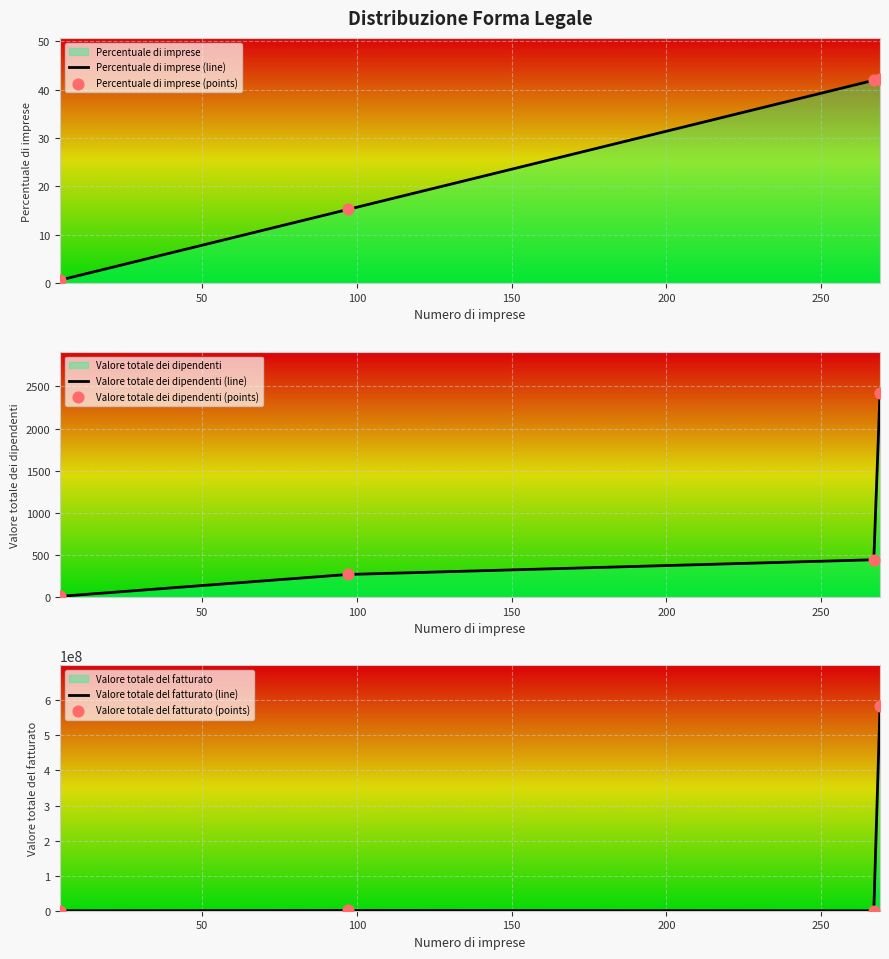

At how many categories does at least one series exceed 176179698?

1